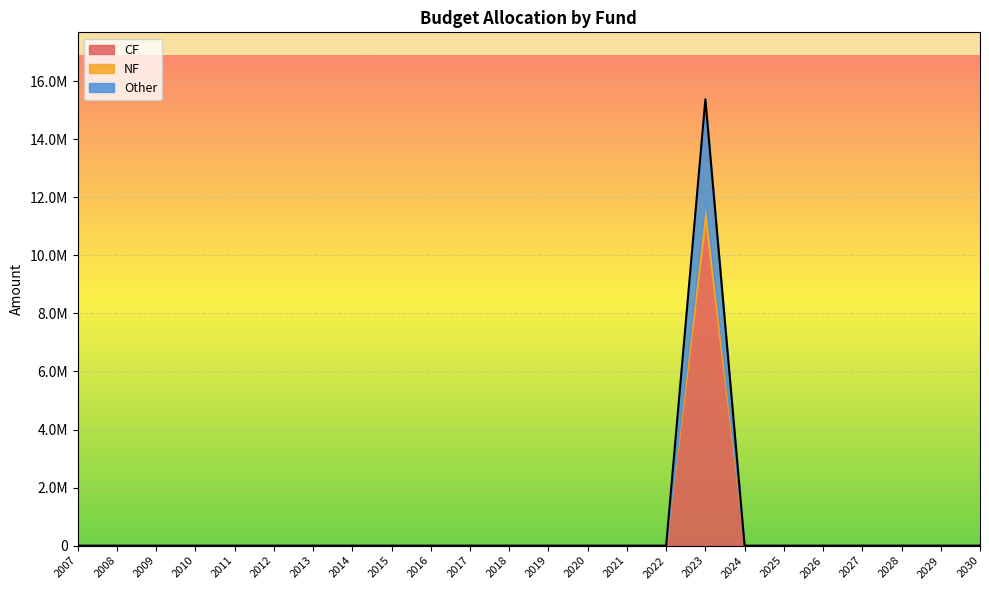

Which series has the largest total across all categories?

CF